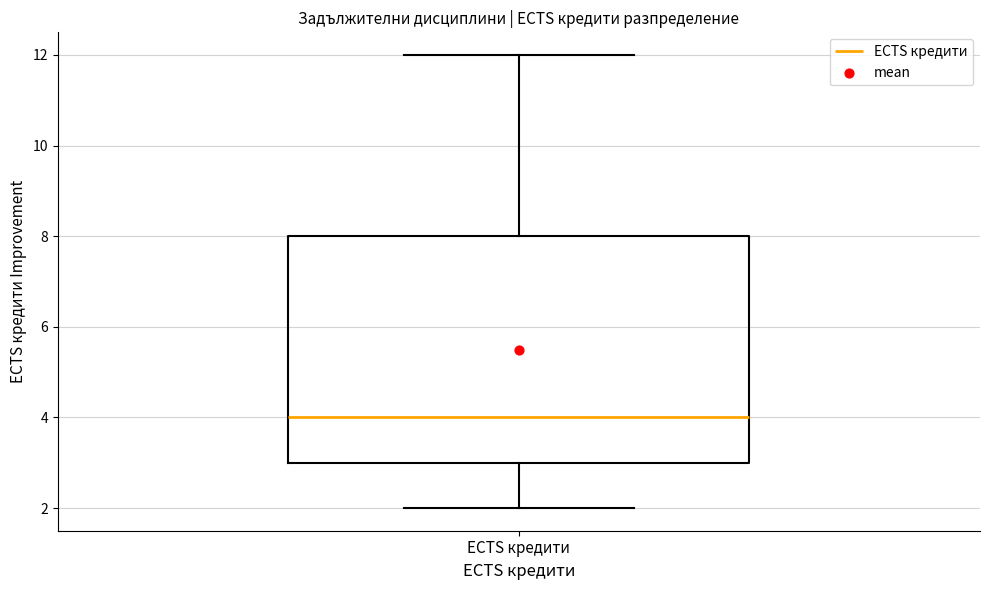

Read this box plot against the y-axis: the position of the median line, the range covered by the box, and the ends of both whiskers. The values are not printed on the chart, so give them approximately, as read against the axis.

median 4, box 3 to 8, whiskers 2 to 12